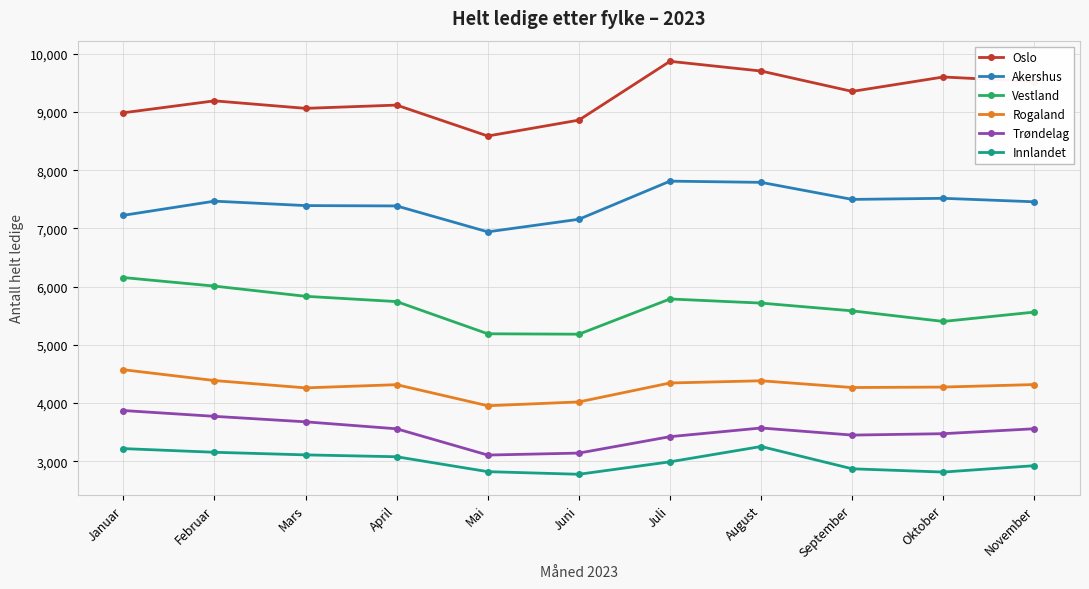

Which series has the largest total across all categories?

Oslo